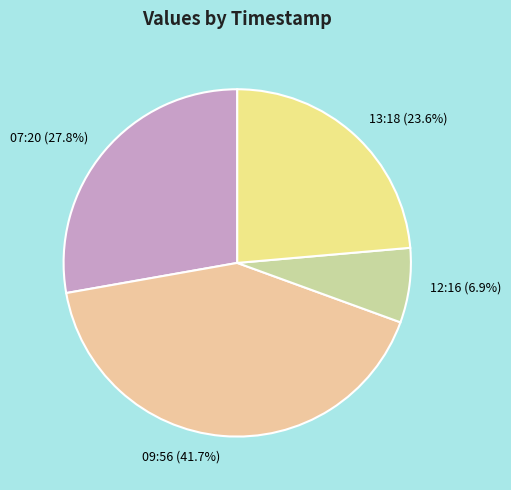

Which has a higher value, 12:16 (6.9%) or 07:20 (27.8%)?

07:20 (27.8%)